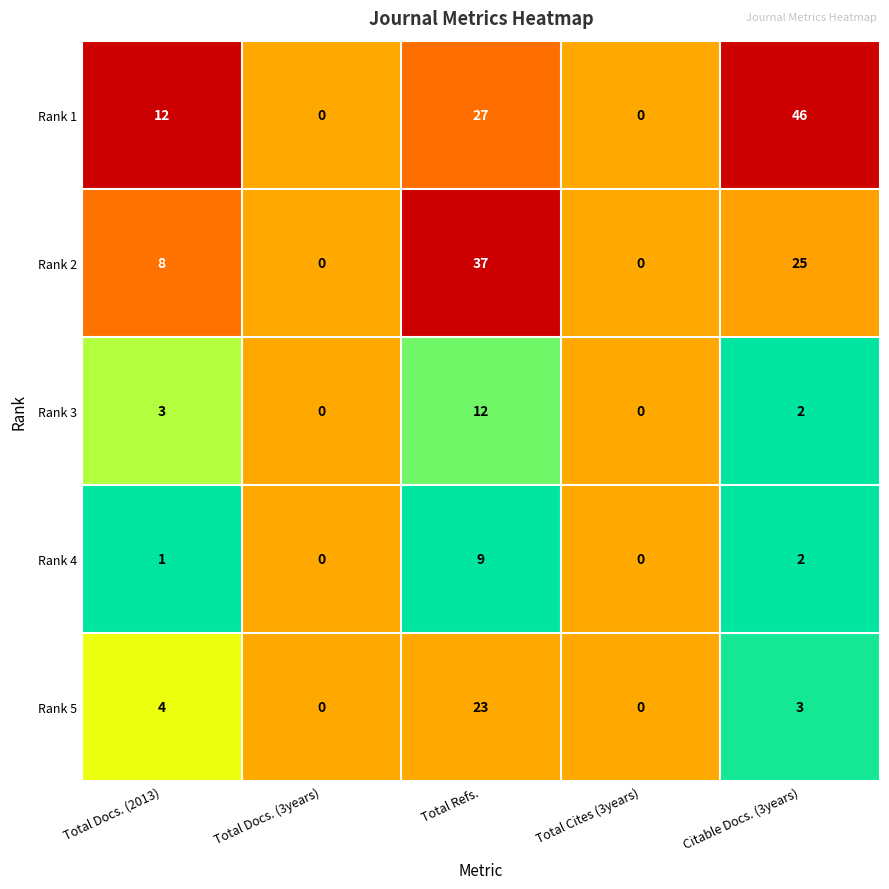

Which series has the widest spread of values?

Rank 1